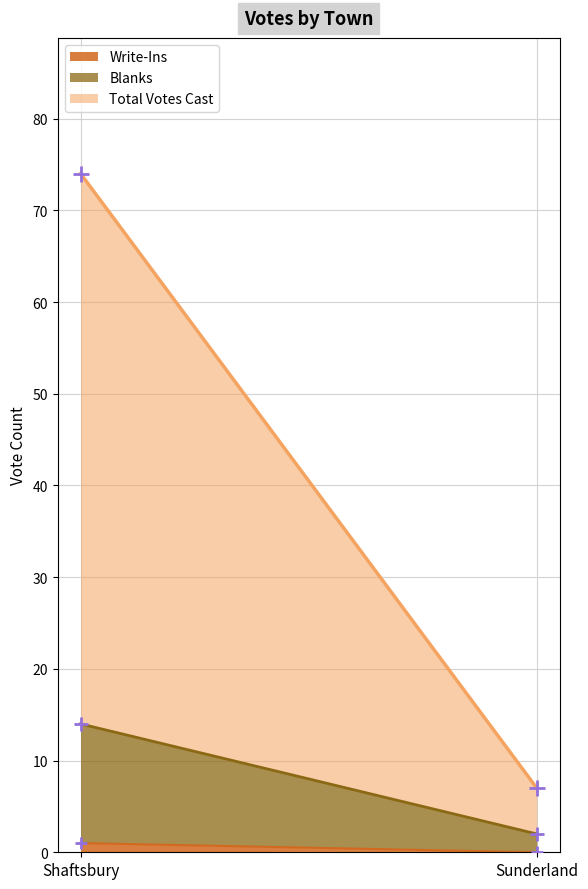

What are all the series names shown in the legend?

Blanks, Write-Ins, Total Votes Cast